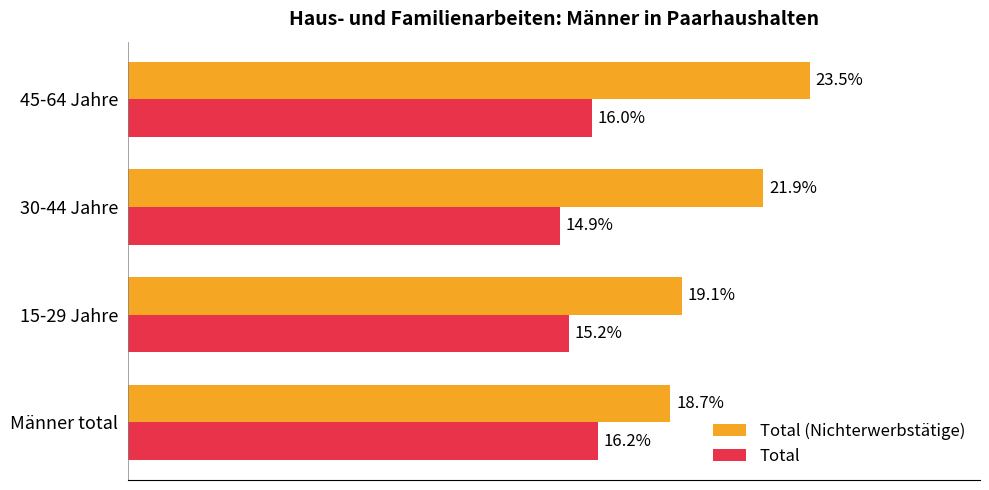

What are all the series names shown in the legend?

Total (Nichterwerbstätige), Total